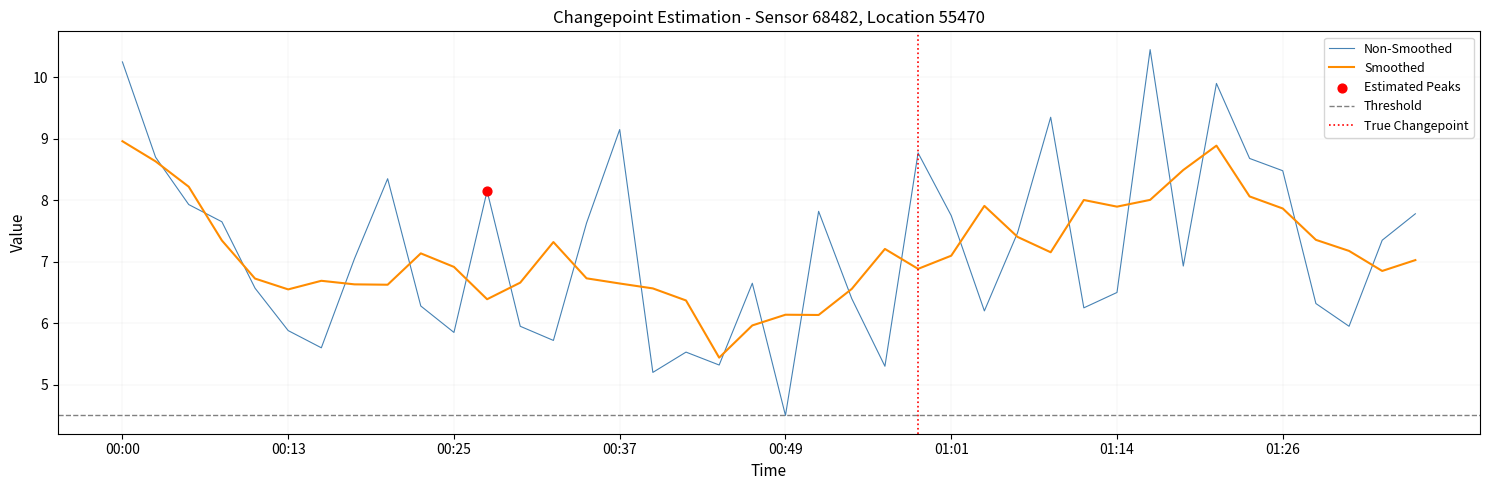

Between 00:08 and 01:04, which is larger?

00:08